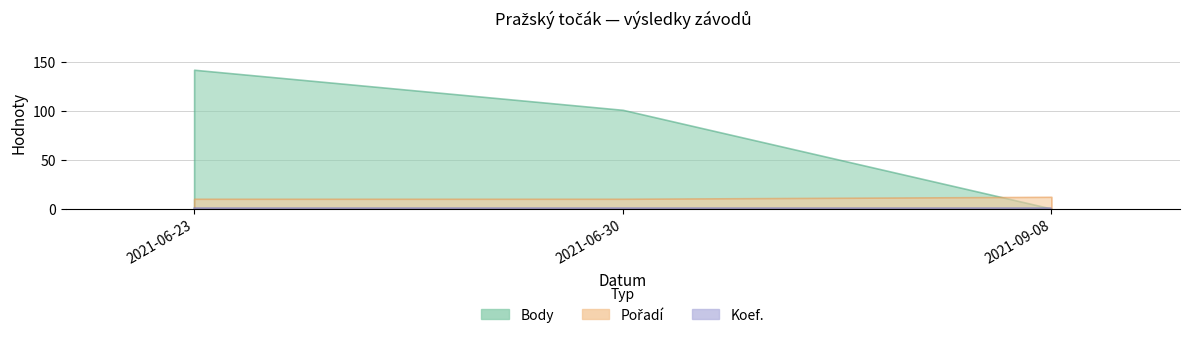

Between 2021-06-23 and 2021-06-30, which is larger?

2021-06-23